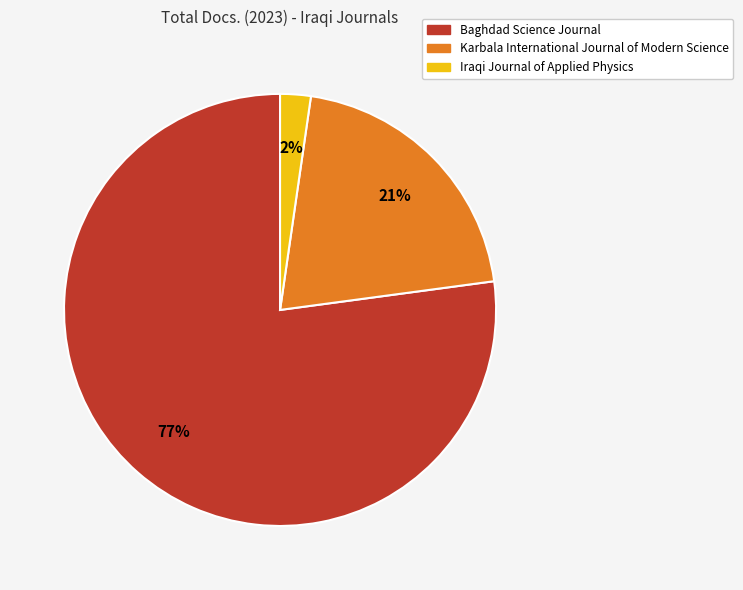

Which slice is the largest?

Baghdad Science Journal